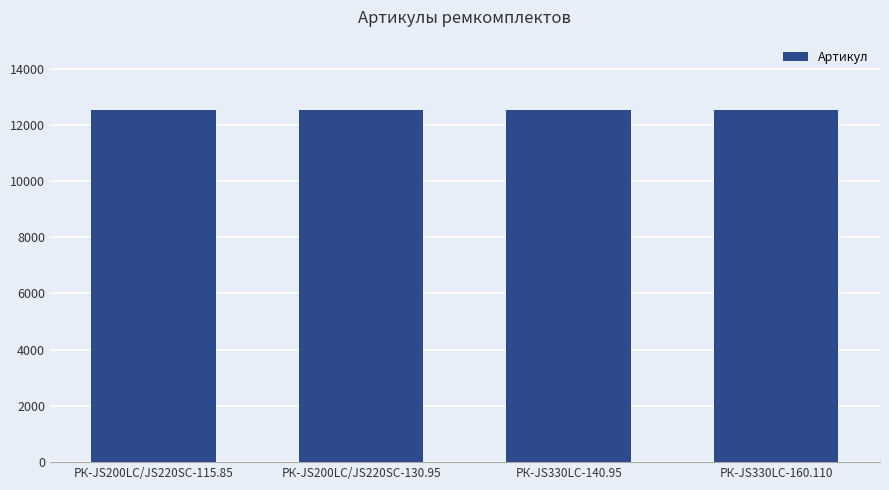

Are the bars horizontal?

No